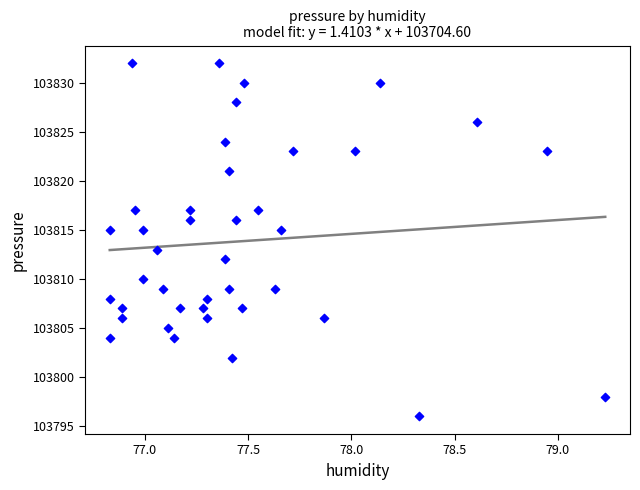

What is the range of Y values (max minus min)?

36